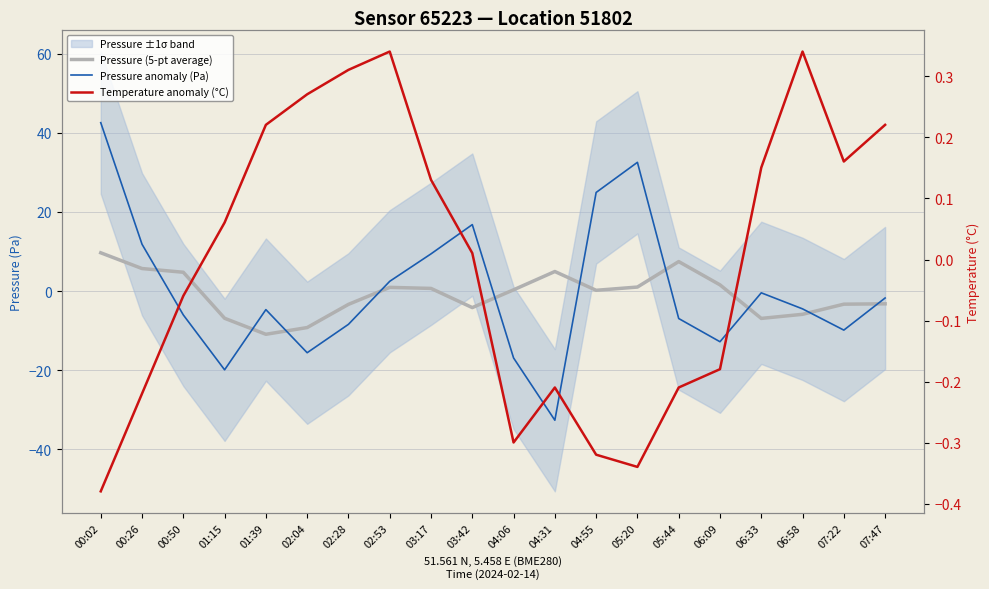

What is the value of the Pressure anomaly (Pa) point at the 15th from the left?

-6.9